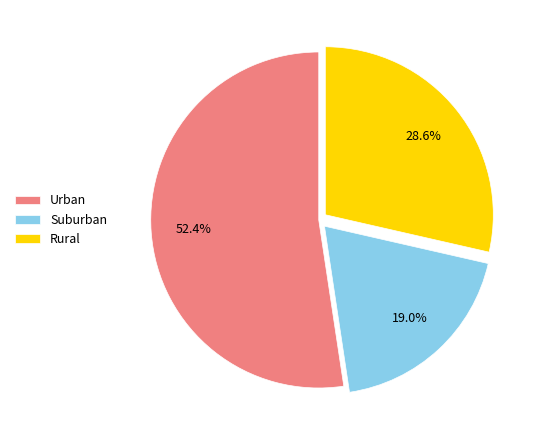

How much of the chart is everything except Suburban?

81.0%